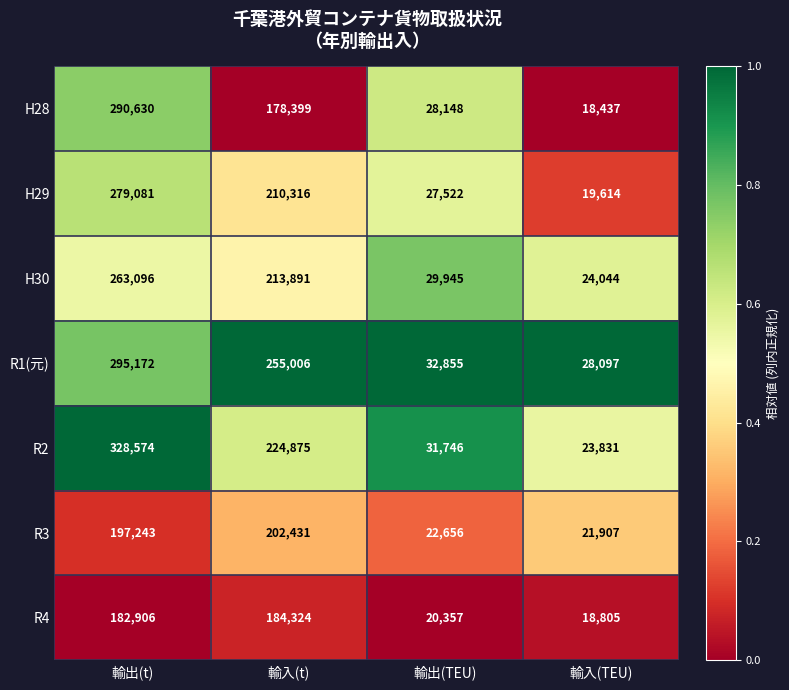

How many series are shown in this chart?

7